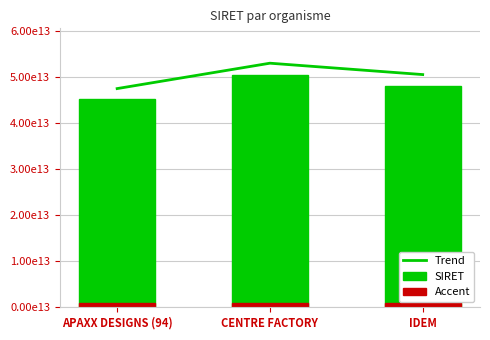

Reading left to right, extract all data points from this chart.

Trend: APAXX DESIGNS (94)=47485845015013.6	CENTRE FACTORY=52997668395033.6	IDEM=50528064825026.2
SIRET: APAXX DESIGNS (94)=45224614300013.0	CENTRE FACTORY=50473969900032.0	IDEM=48121966500025.0
Accent: APAXX DESIGNS (94)=1009479398000.6	CENTRE FACTORY=1009479398000.6	IDEM=1009479398000.6